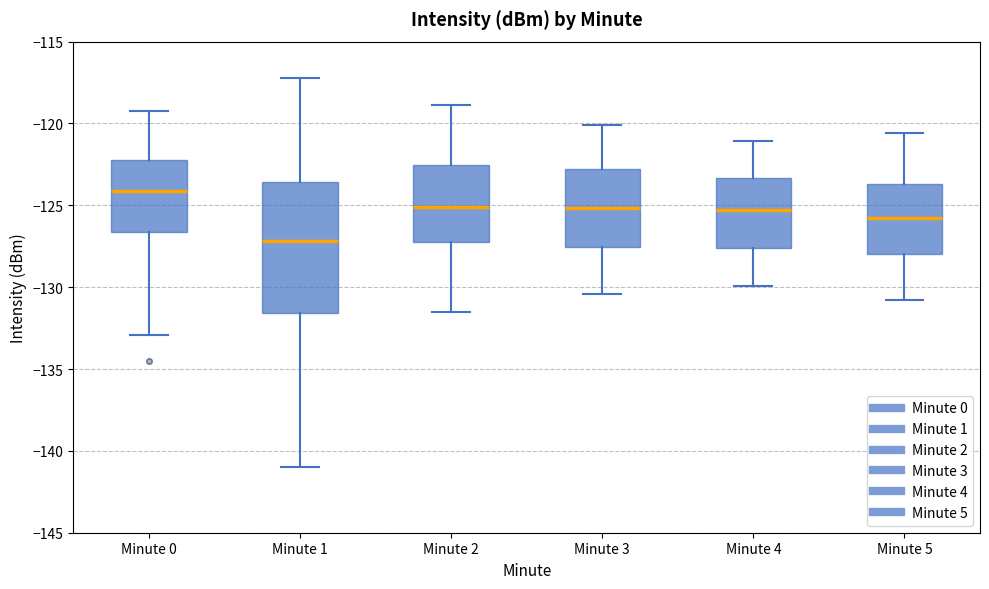

Which box has the lowest median line?

Minute 1